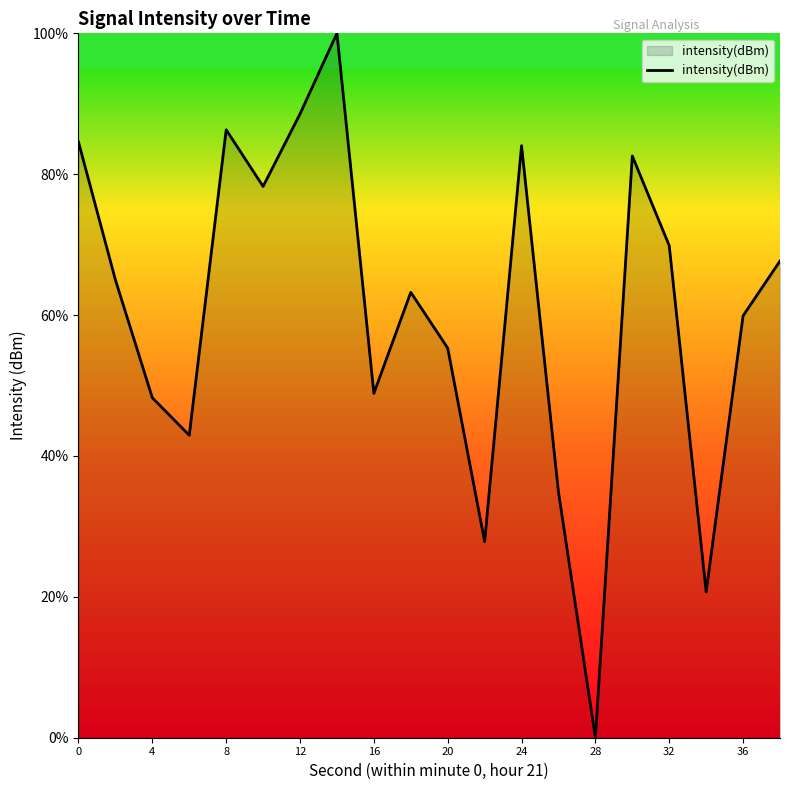

What is the sum of all values?

1208.8